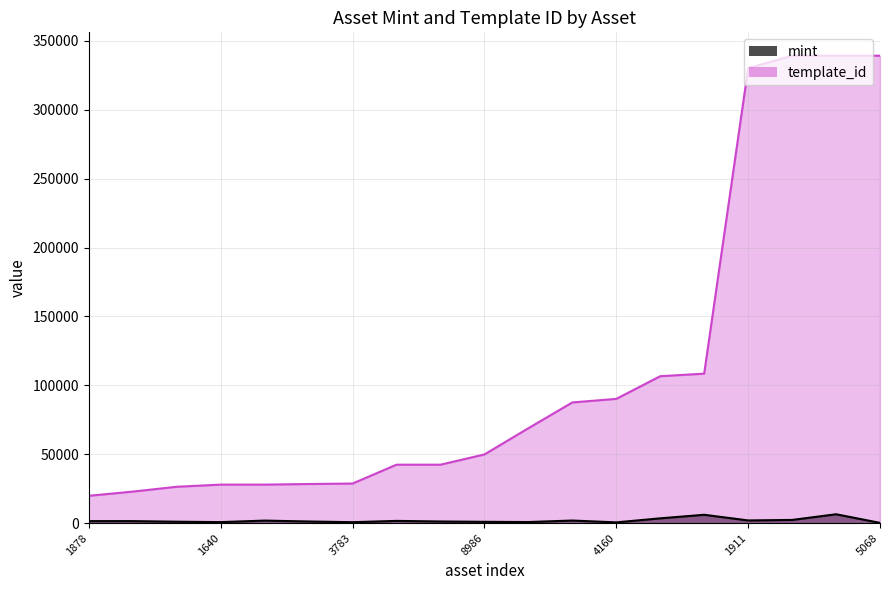

How many lines are shown in the chart?

2